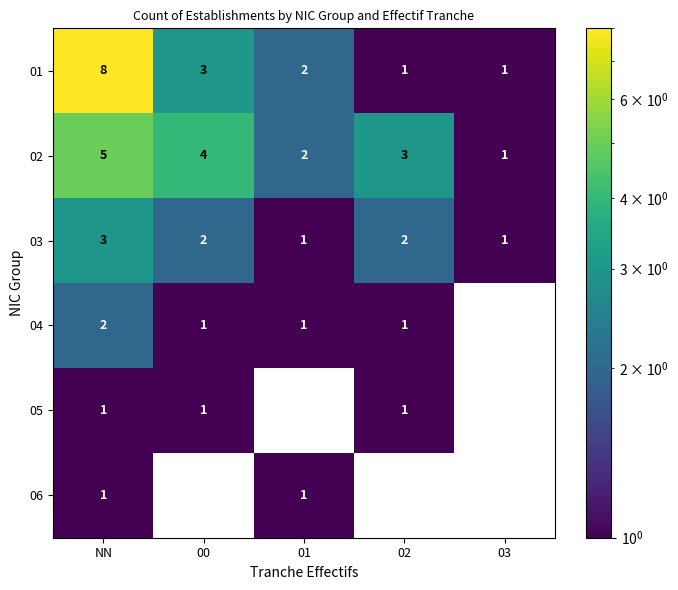

The 05 series shows 1 at 03. True or false?

False